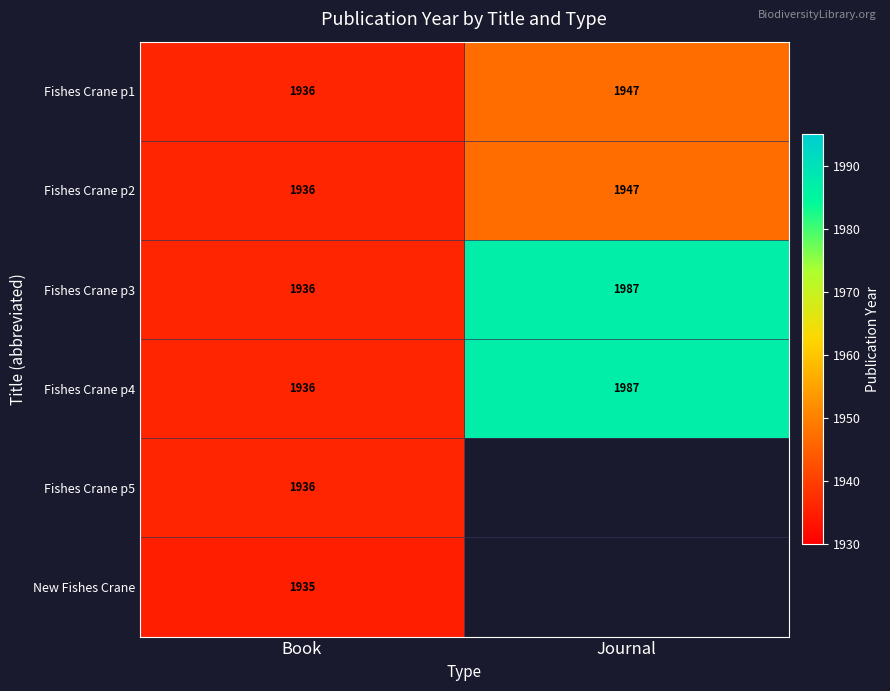

Is the value of Fishes Crane p3 at Book greater than the value of Fishes Crane p1 at Journal?

No